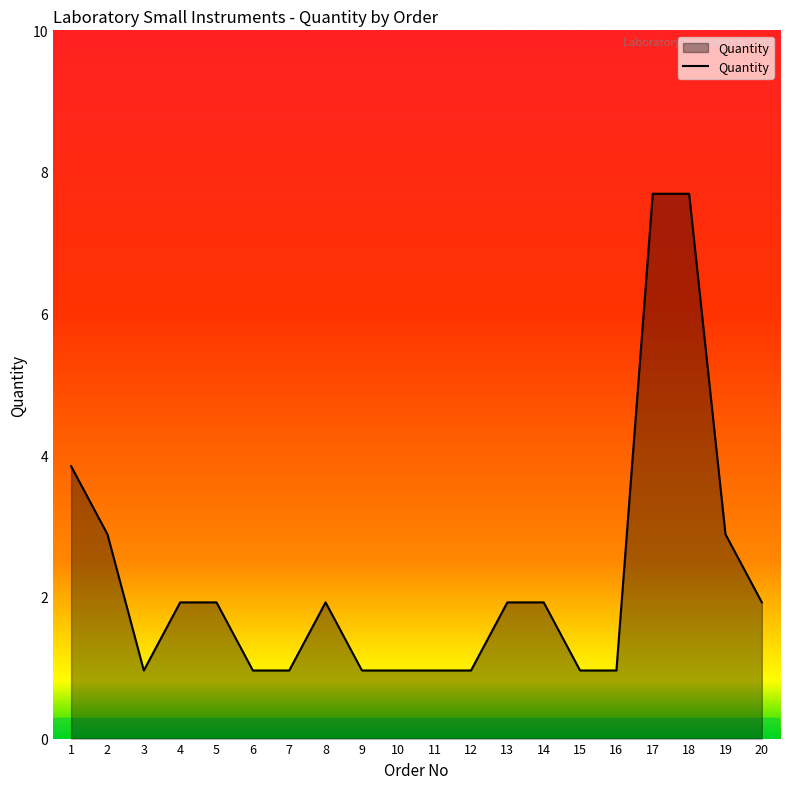

What is the change in value from 5 to 6?

-1